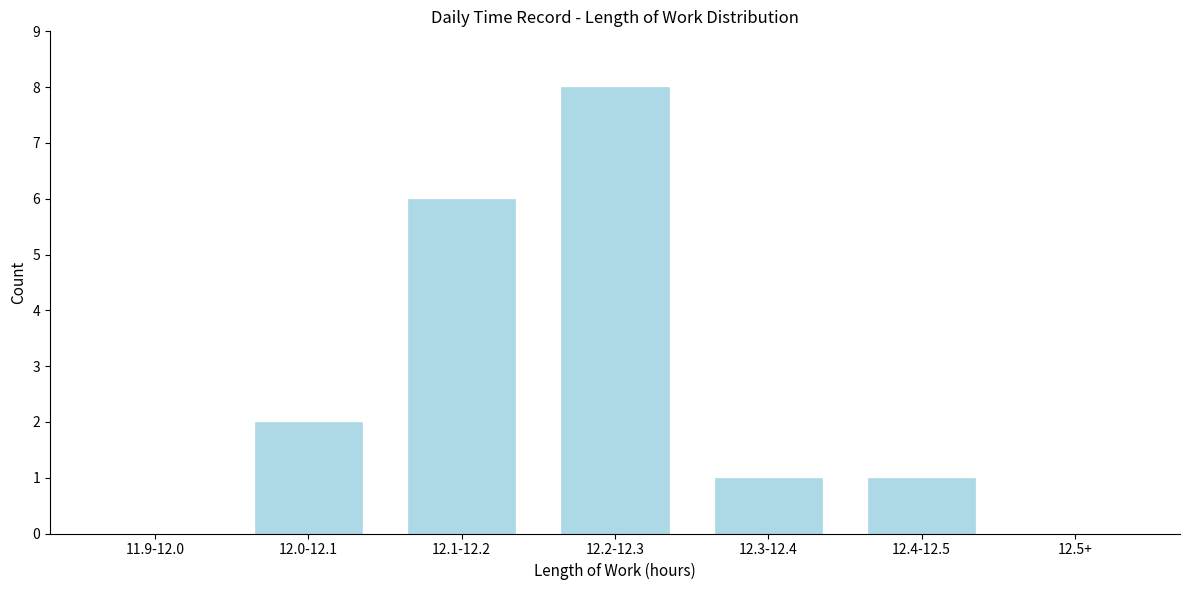

Reading right to left, extract all data points from this chart.

12.5+=0	12.4-12.5=1	12.3-12.4=1	12.2-12.3=8	12.1-12.2=6	12.0-12.1=2	11.9-12.0=0